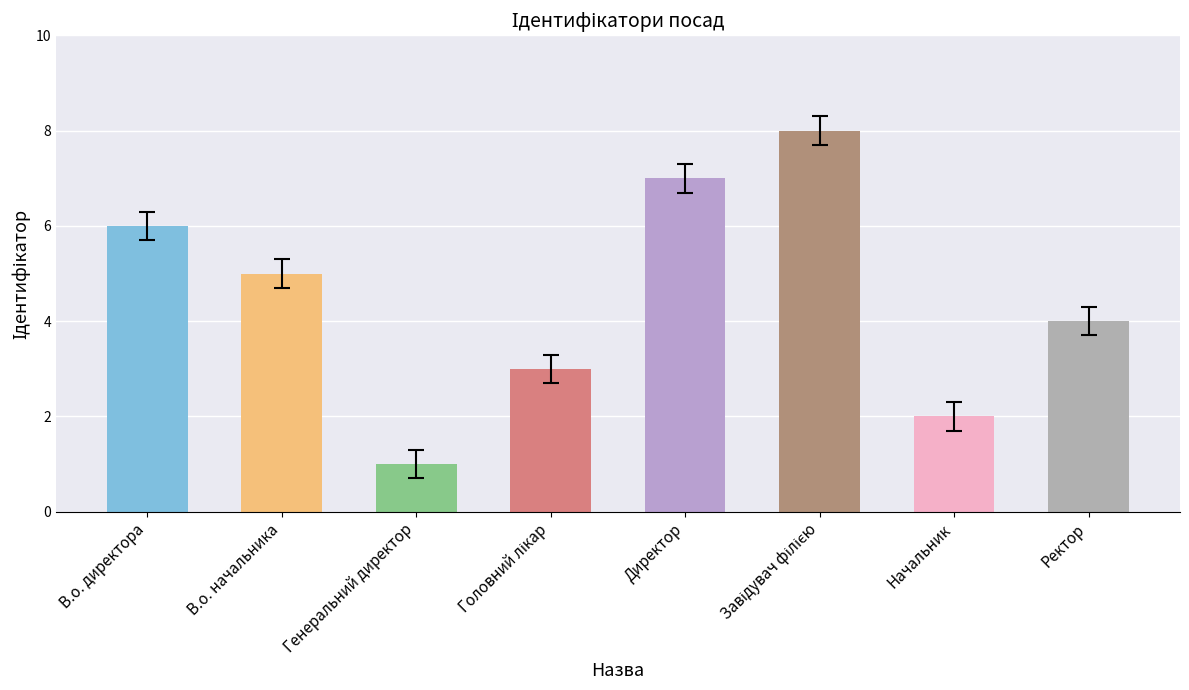

Between Ректор and В.о. директора, which is larger?

В.о. директора